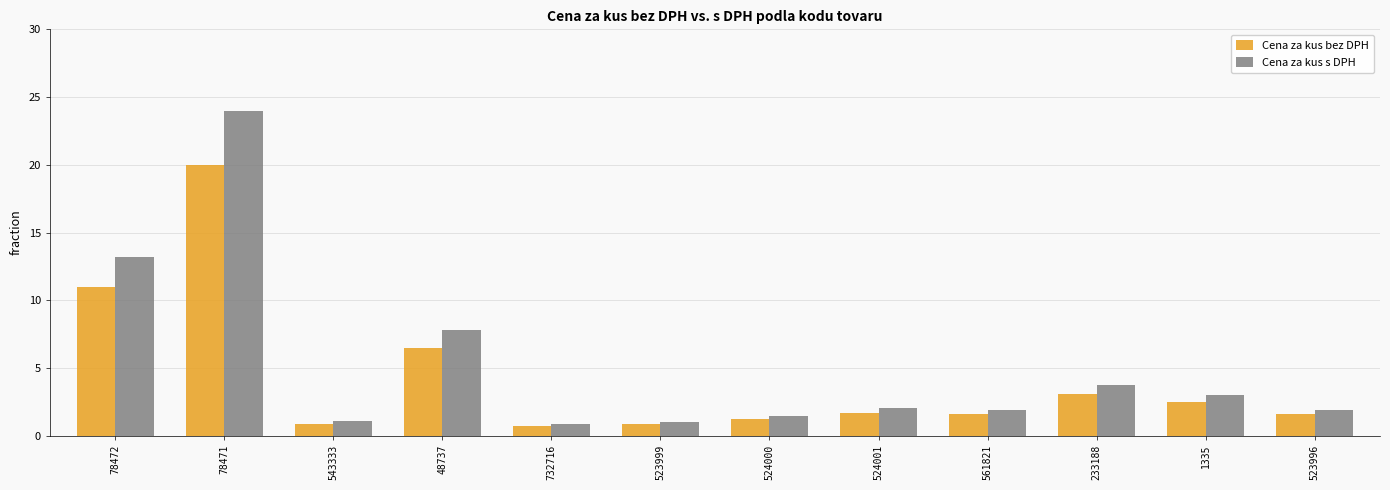

What is the maximum value shown in the chart?

24.0